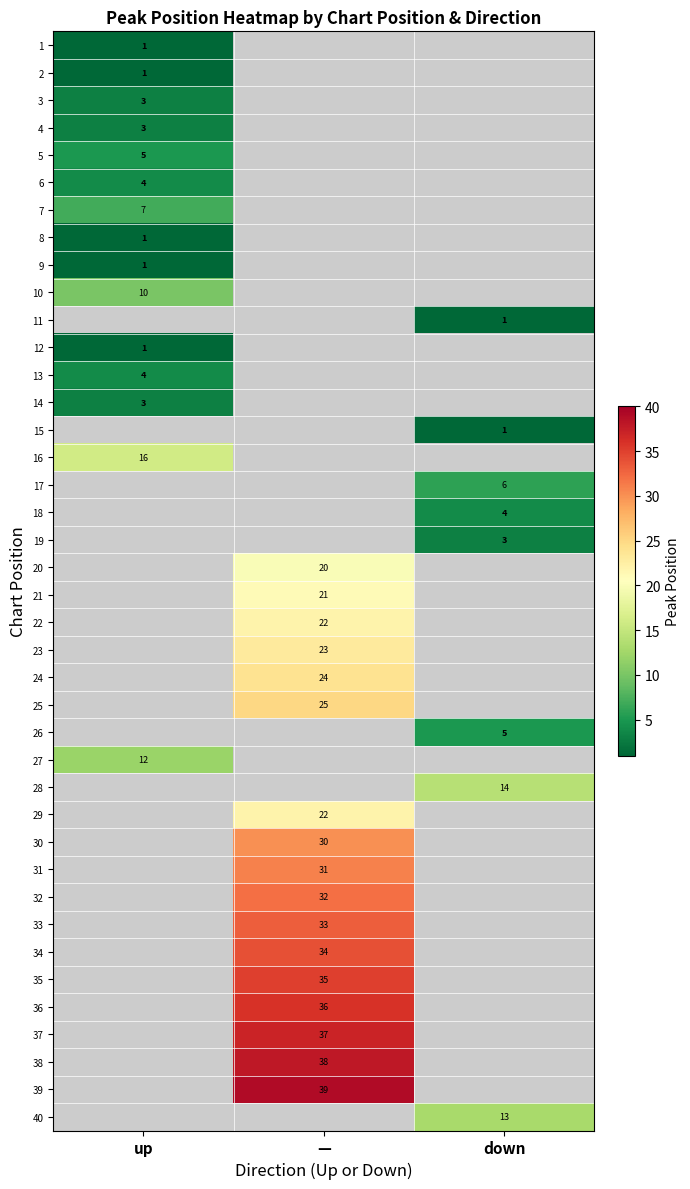

The 2 series shows 1 at up. True or false?

True